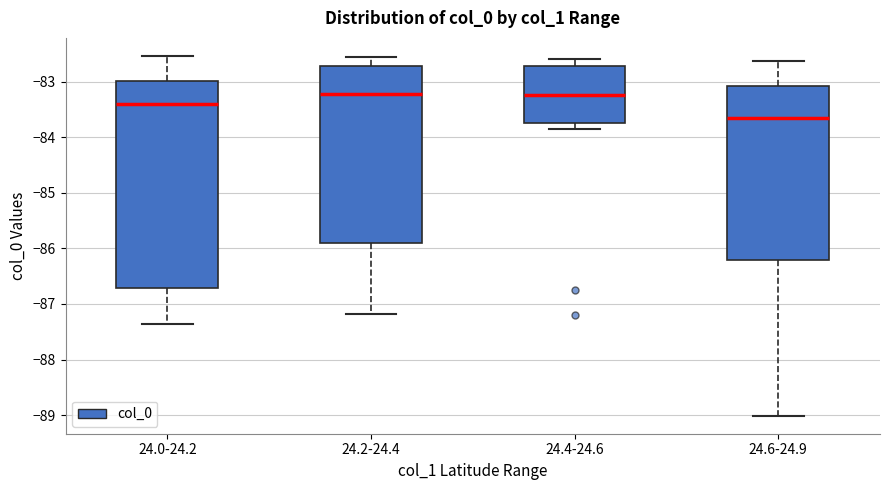

Where does the upper whisker of the box for 24.0-24.2 end on the y-axis? The values are not printed on the chart, so give them approximately, as read against the axis.

-82.5